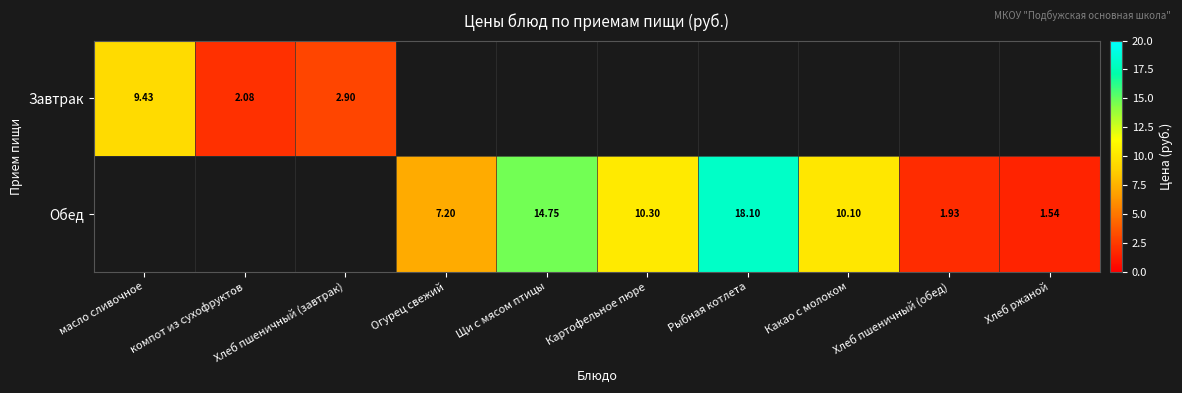

Is the value of Завтрак at масло сливочное greater than the value of Обед at Рыбная котлета?

No